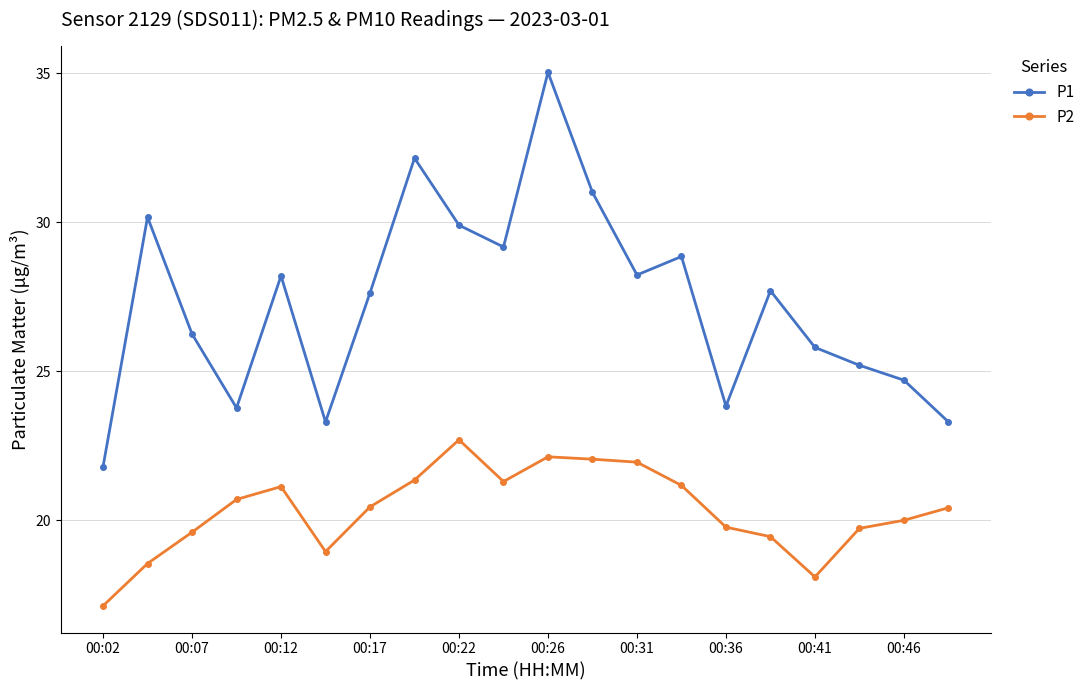

What is the value of the P2 point at the 2nd from the left?

18.6